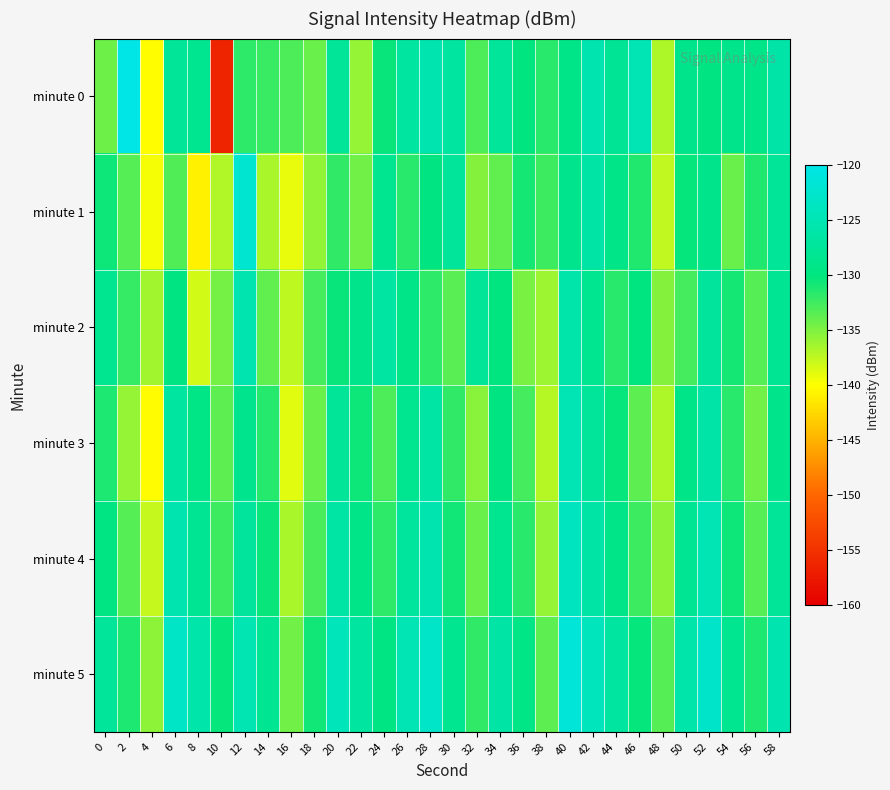

Reading right to left, extract all data points from this chart.

minute 0: 58=-126.2	56=-129.3	54=-128.8	52=-129.7	50=-128.8	48=-136.8	46=-124.9	44=-127.9	42=-125.4	40=-129.3	38=-131.6	36=-130.1	34=-127.4	32=-133.0	30=-126.9	28=-125.3	26=-126.9	24=-130.4	22=-135.9	20=-127.7	18=-134.2	16=-133.0	14=-132.3	12=-131.8	10=-156.4	8=-128.5	6=-127.5	4=-140.1	2=-118.7	0=-134.3
minute 1: 58=-127.8	56=-131.3	54=-134.1	52=-128.9	50=-130.2	48=-137.6	46=-131.4	44=-129.1	42=-126.3	40=-128.7	38=-132.5	36=-130.9	34=-133.8	32=-135.2	30=-127.4	28=-129.8	26=-131.7	24=-128.3	22=-134.5	20=-132.0	18=-135.6	16=-139.1	14=-136.6	12=-122.1	10=-137.0	8=-140.8	6=-133.2	4=-139.6	2=-133.3	0=-130.5
minute 2: 58=-128.1	56=-133.4	54=-130.8	52=-127.2	50=-132.7	48=-135.3	46=-129.9	44=-131.6	42=-128.4	40=-125.8	38=-136.2	36=-134.7	34=-130.1	32=-127.6	30=-133.5	28=-131.8	26=-129.3	24=-126.7	22=-128.9	20=-130.4	18=-132.8	16=-137.5	14=-133.9	12=-125.3	10=-134.6	8=-138.2	6=-129.7	4=-136.4	2=-132.1	0=-128.5
minute 3: 58=-128.8	56=-134.5	54=-131.7	52=-126.1	50=-129.2	48=-136.8	46=-133.6	44=-130.3	42=-127.5	40=-124.9	38=-137.1	36=-132.8	34=-129.7	32=-135.4	30=-131.9	28=-126.5	26=-128.3	24=-133.1	22=-130.6	20=-127.8	18=-134.2	16=-138.9	14=-131.5	12=-128.6	10=-133.7	8=-129.4	6=-126.9	4=-140.3	2=-135.8	0=-131.2
minute 4: 58=-127.6	56=-133.3	54=-130.5	52=-124.9	50=-128.0	48=-135.6	46=-132.4	44=-129.1	42=-126.3	40=-123.7	38=-135.9	36=-131.6	34=-128.5	32=-134.2	30=-130.7	28=-125.3	26=-127.1	24=-131.8	22=-129.2	20=-126.5	18=-132.9	16=-136.7	14=-130.4	12=-127.3	10=-132.5	8=-128.1	6=-125.4	4=-137.8	2=-133.3	0=-129.6
minute 5: 58=-125.4	56=-131.1	54=-128.3	52=-122.7	50=-125.8	48=-133.4	46=-130.2	44=-126.9	42=-124.1	40=-121.5	38=-133.7	36=-129.4	34=-126.3	32=-132.0	30=-128.5	28=-123.1	26=-124.9	24=-129.6	22=-127.0	20=-124.3	18=-130.7	16=-134.5	14=-128.2	12=-125.1	10=-130.3	8=-125.9	6=-123.2	4=-135.6	2=-131.1	0=-127.4